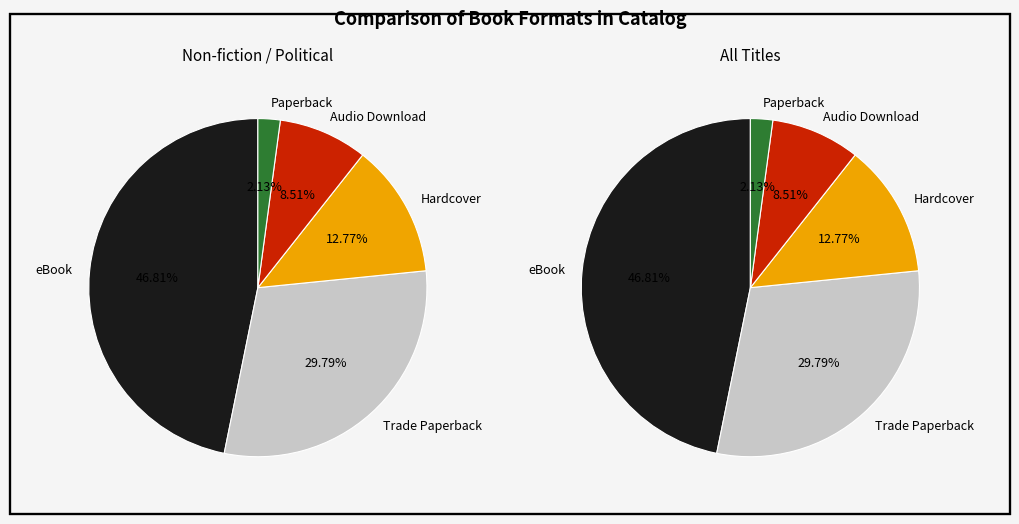

True or false: Paperback accounts for 2% of the total.

True